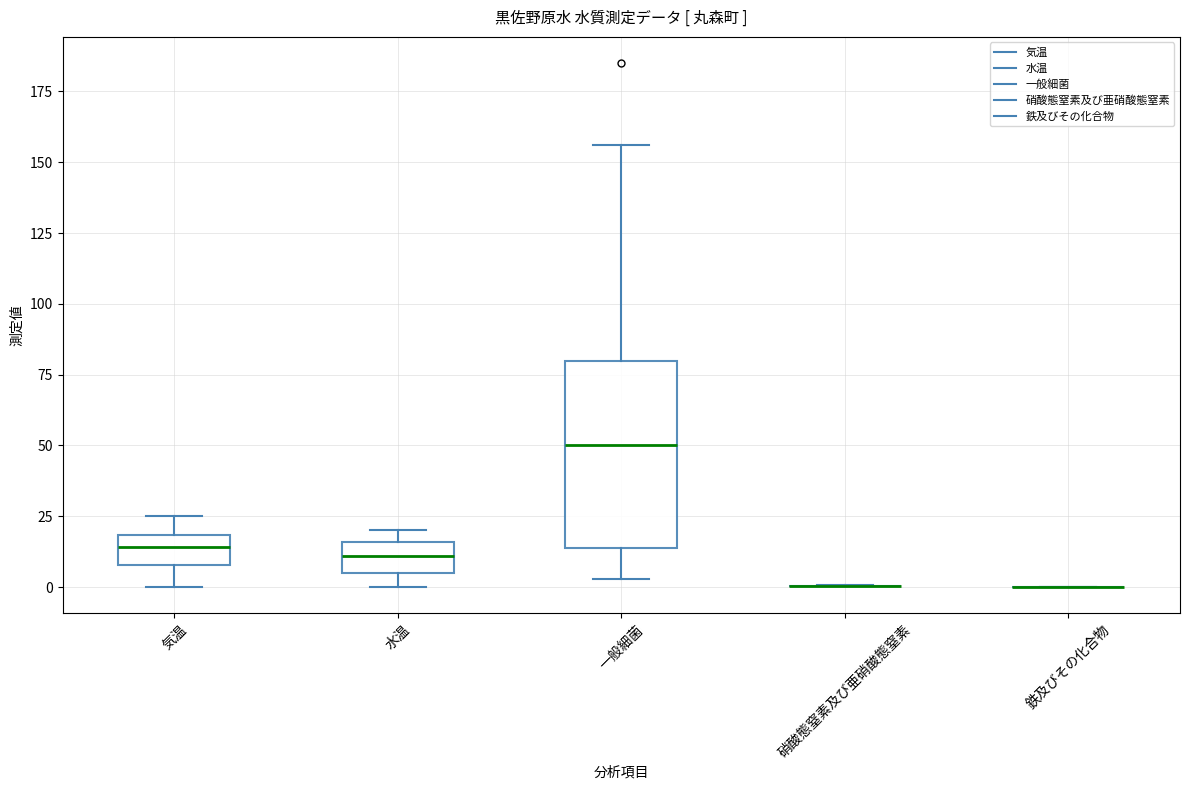

Reading left to right, read every box against the y-axis: the position of its median line, the range the box covers, and the ends of its whiskers. The values are not printed on the chart, so give them approximately, as read against the axis.

気温: median 15, box 10 to 20, whiskers 0 to 25
水温: median 10, box 5 to 15, whiskers 0 to 20
一般細菌: median 50, box 15 to 80, whiskers 5 to 155
硝酸態窒素及び亜硝酸態窒素: box collapsed to a line at 0, whiskers 0 to 0
鉄及びその化合物: box collapsed to a line at 0, whiskers 0 to 0